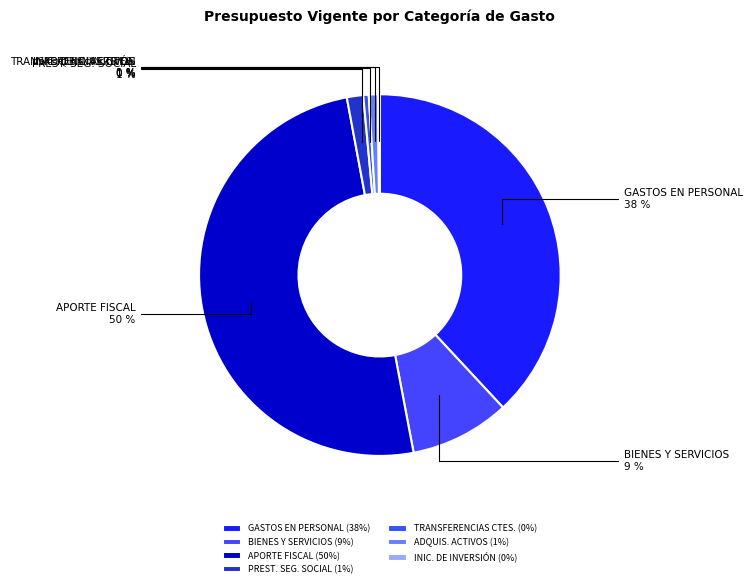

To the nearest percent, what is the combined percentage of GASTOS EN PERSONAL and BIENES Y SERVICIOS?

47%